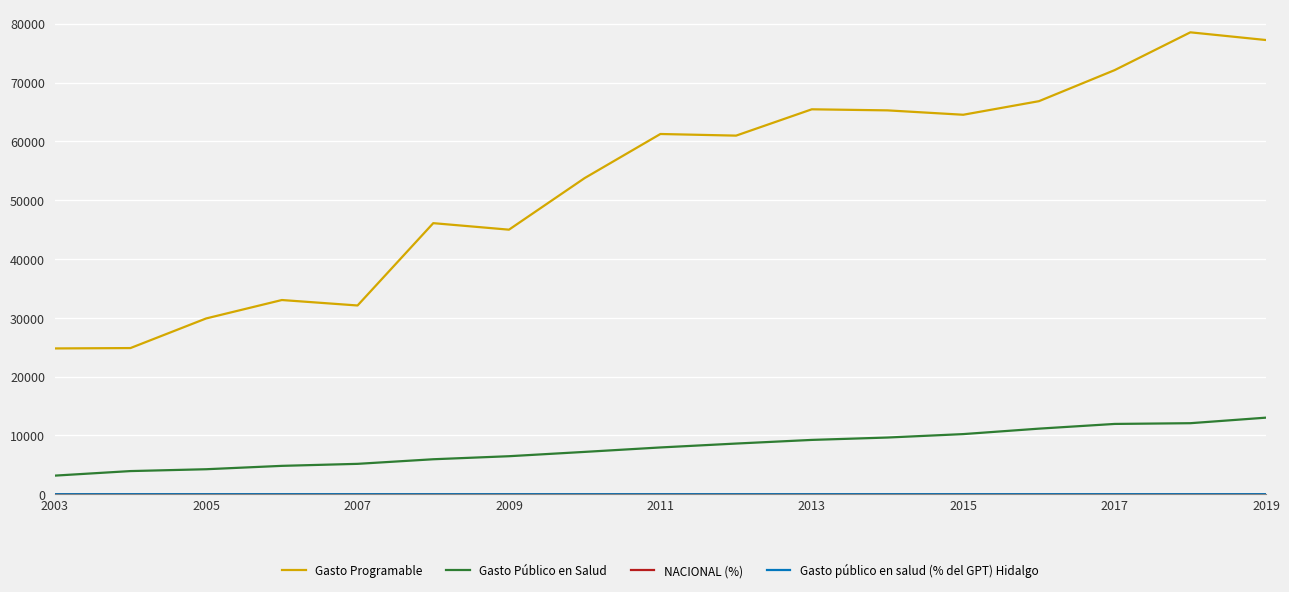

What is the highest value of the Gasto Público en Salud series?

13031.2